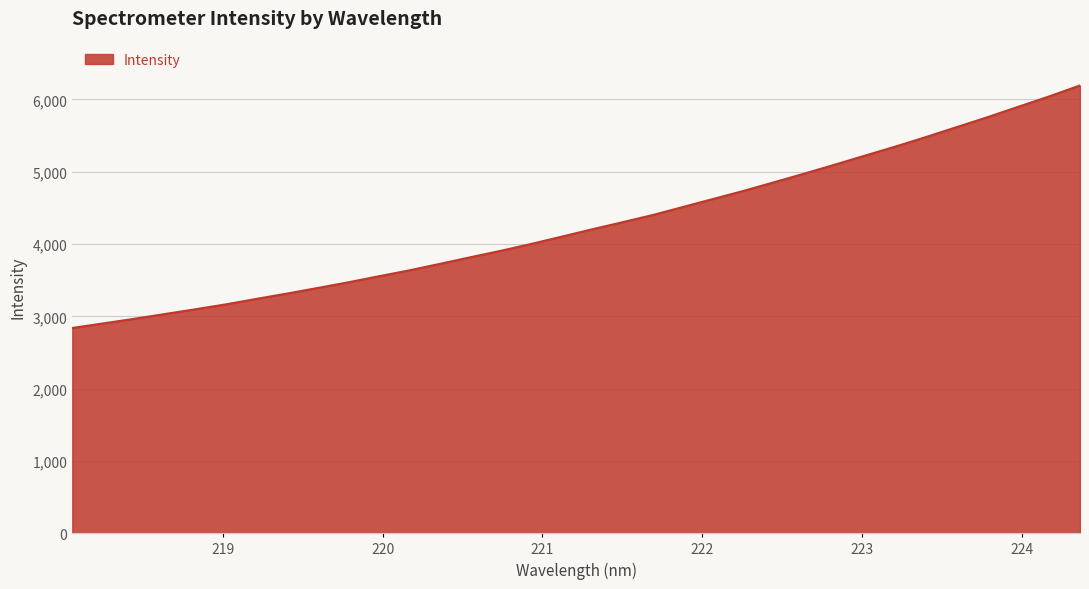

What is the difference between the maximum and minimum values?

3354.9